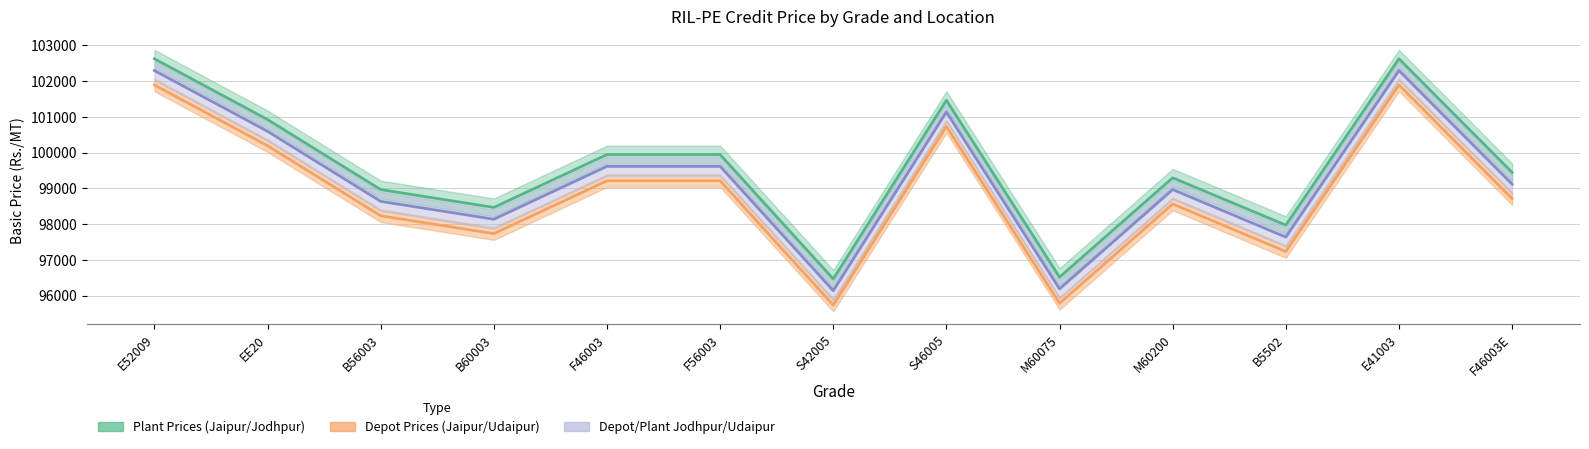

True or false: Basic Price Plant to Jaipur has a value of 55368.2 at F46003.

False